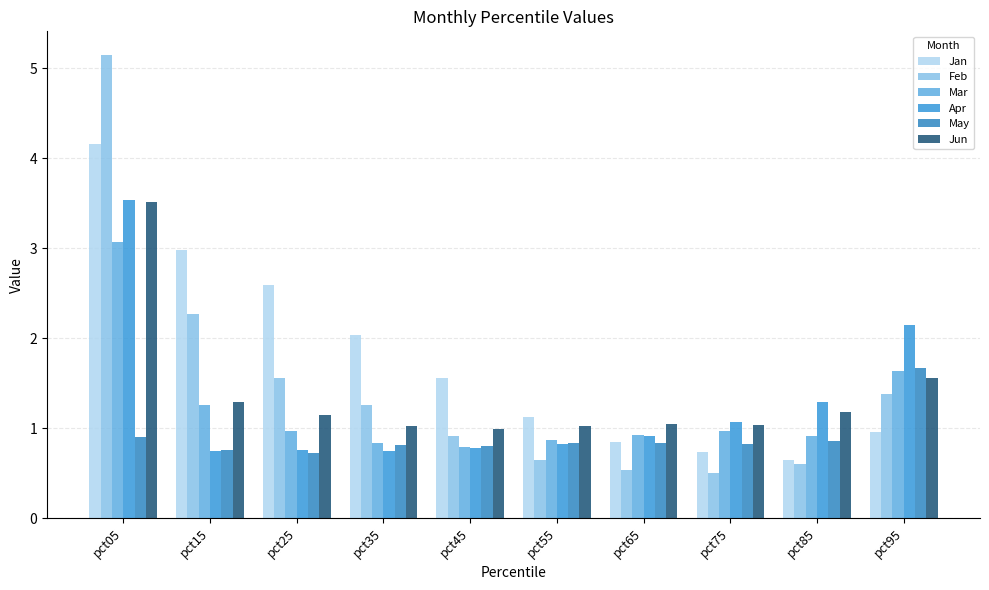

Which label corresponds to the largest value in the chart?

pct05